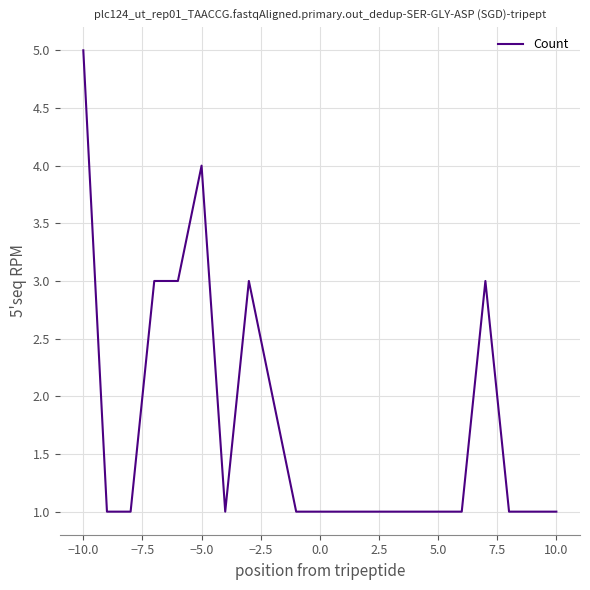

What is the greatest value displayed?

5